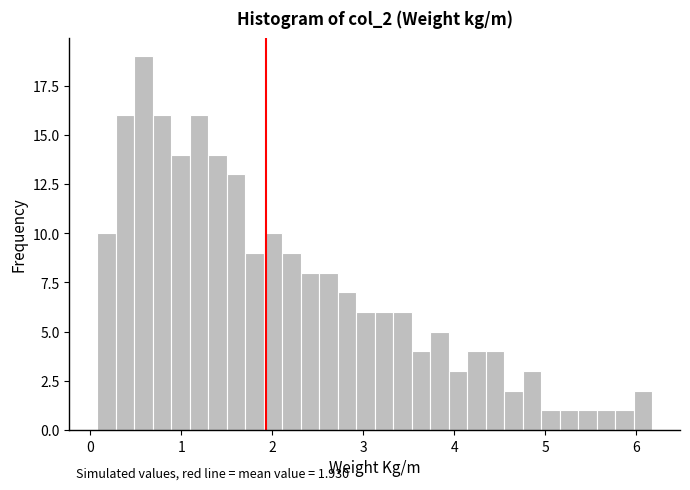

Around what value on the x-axis is the tallest bar? Give the approximate position of its centre, as read against the axis.

0.6